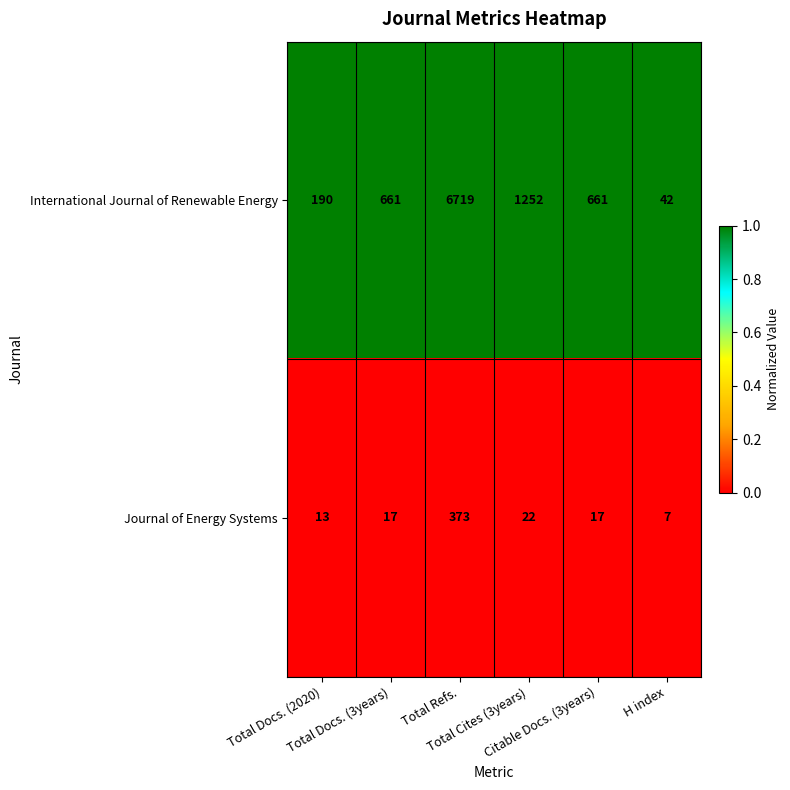

How many categories are shown in the chart?

6